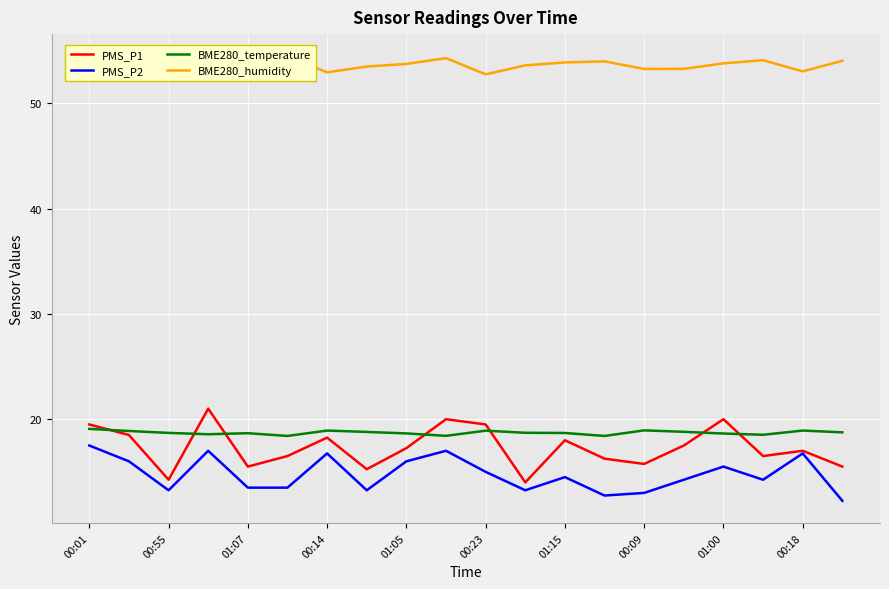

What is the lowest value of the BME280_temperature series?

18.4